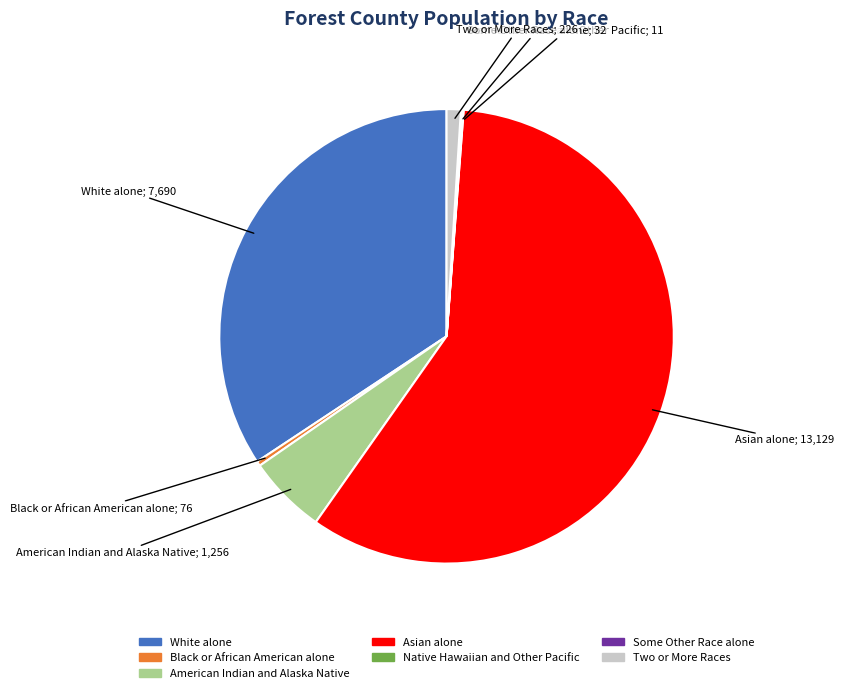

Which slice represents more than half of the pie?

Asian alone